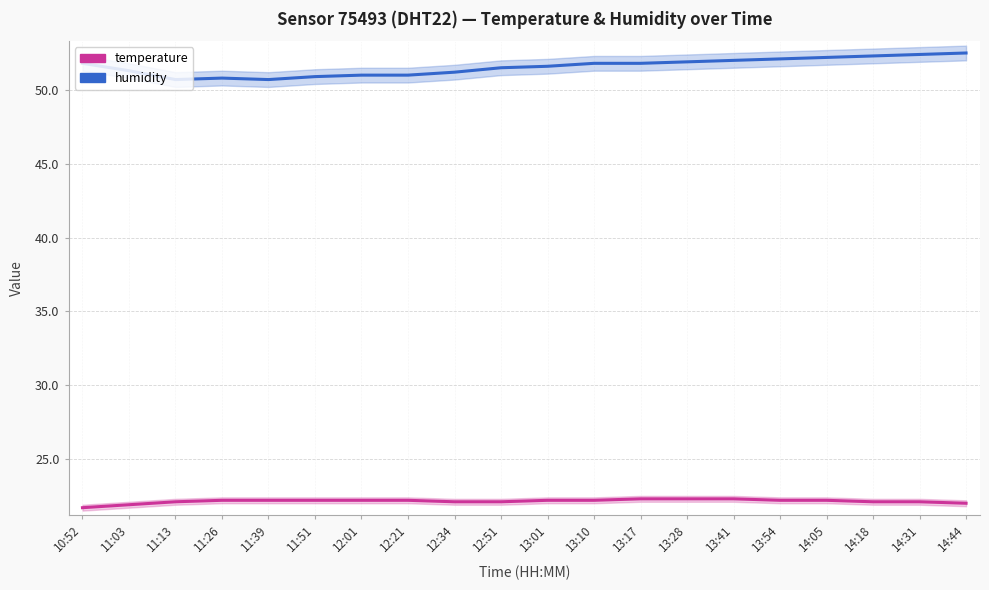

What is the label of the 19th point from the left?

14:31